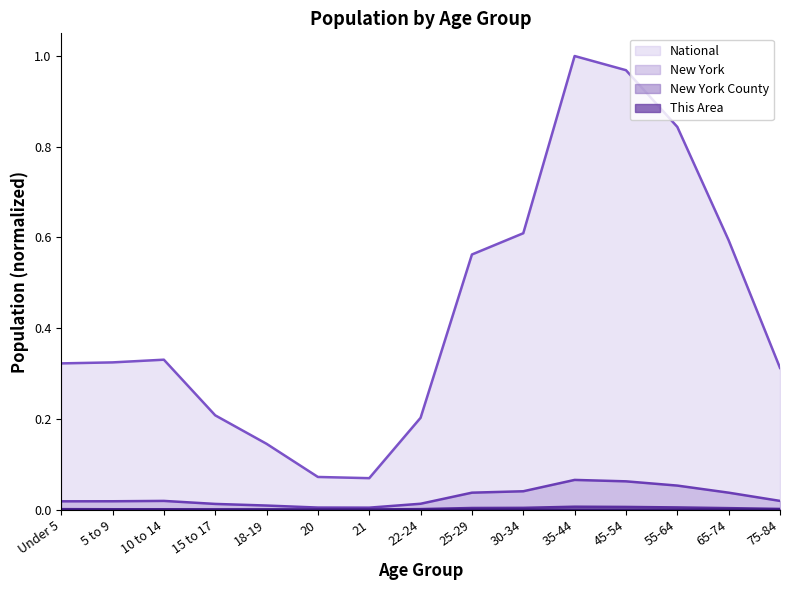

At how many categories does at least one series exceed 0?

15